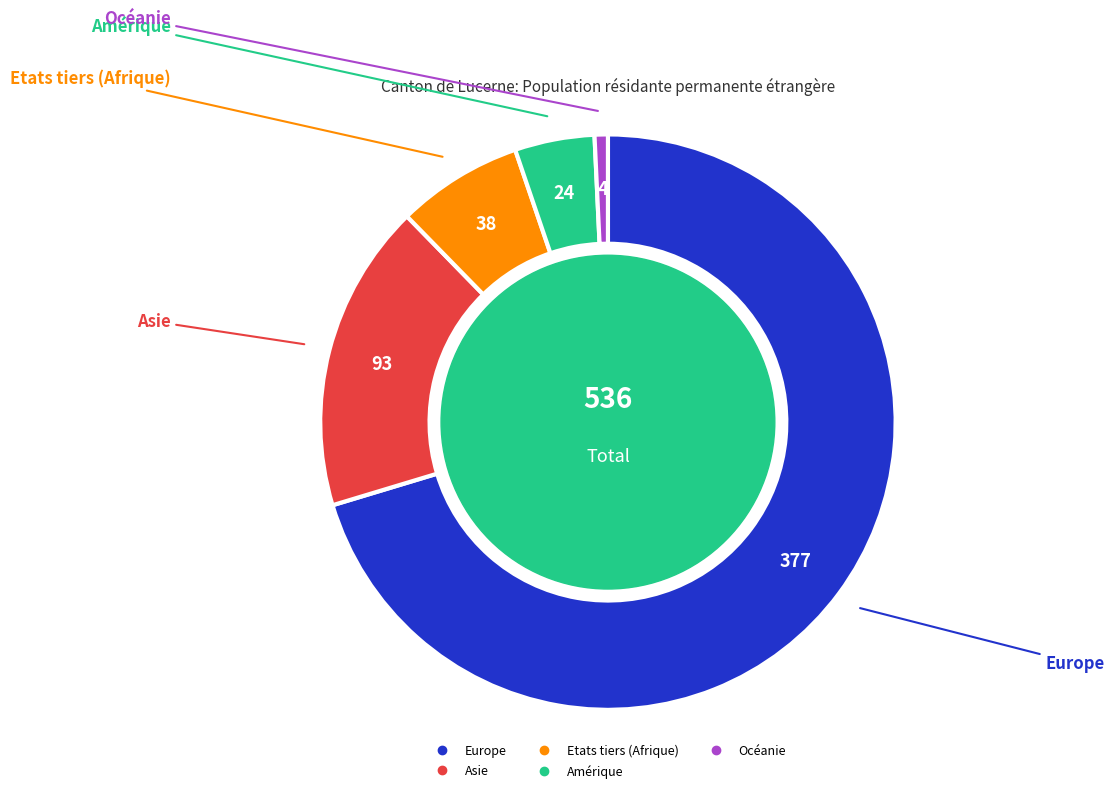

Approximately how many times larger is the value at Amérique compared to Europe?

0.1